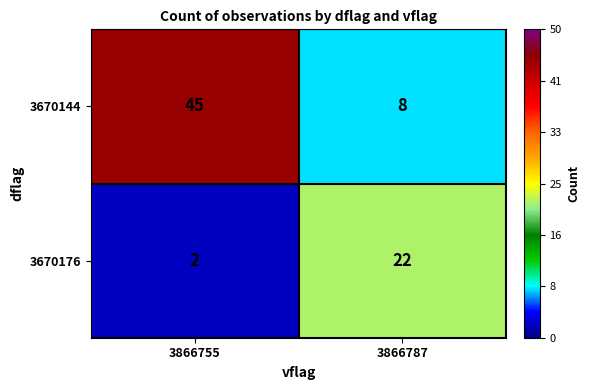

Is it true that 3670176 equals 2 at 3866755?

True